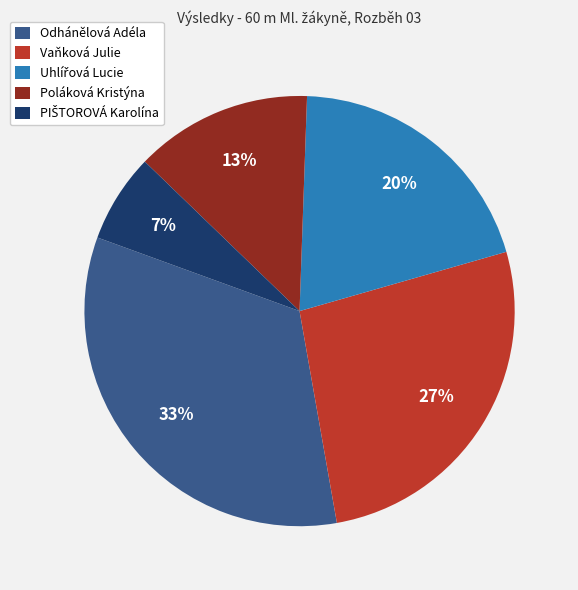

Between Vaňková Julie and Poláková Kristýna, which is larger?

Vaňková Julie